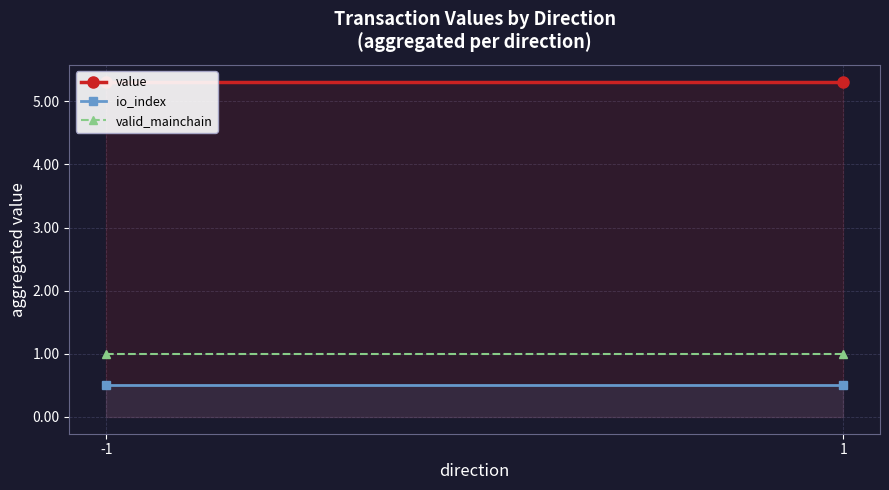

Reading left to right, transcribe all the data shown in this chart.

value: -1=5.3	1=5.3
io_index: -1=0.5	1=0.5
valid_mainchain: -1=1.0	1=1.0